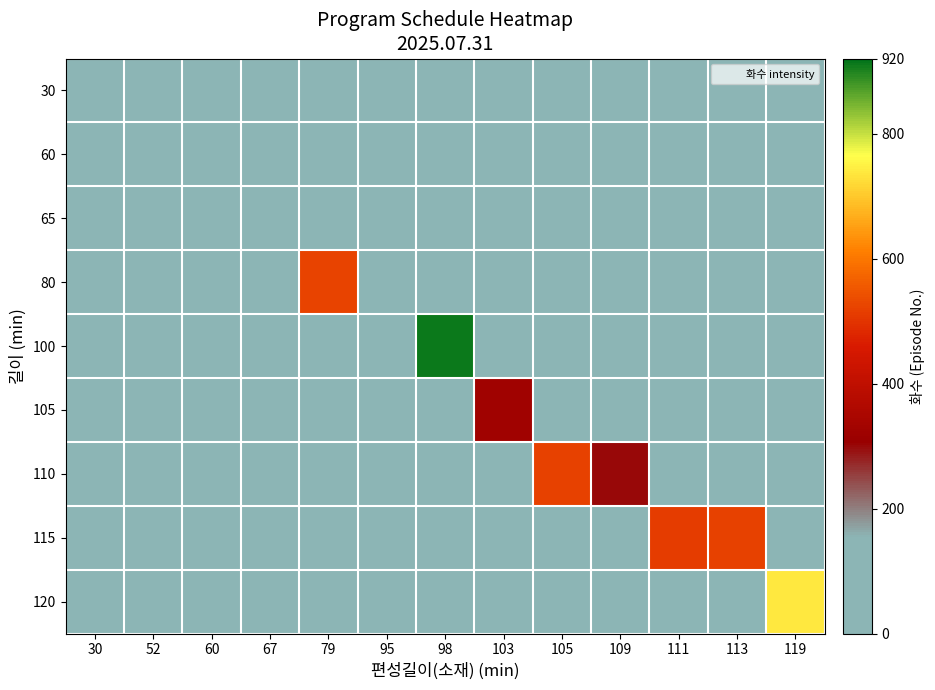

Reading left to right, extract all data points from this chart.

30: 30=3	52=0	60=0	67=0	79=0	95=0	98=0	103=0	105=0	109=0	111=0	113=0	119=0
60: 30=0	52=32	60=0	67=0	79=0	95=0	98=0	103=0	105=0	109=0	111=0	113=0	119=0
65: 30=0	52=0	60=8	67=3	79=0	95=0	98=0	103=0	105=0	109=0	111=0	113=0	119=0
80: 30=0	52=0	60=0	67=0	79=523	95=0	98=0	103=0	105=0	109=0	111=0	113=0	119=0
100: 30=0	52=0	60=0	67=0	79=0	95=11	98=912	103=0	105=0	109=0	111=0	113=0	119=0
105: 30=0	52=0	60=0	67=0	79=0	95=0	98=0	103=325	105=0	109=0	111=0	113=0	119=0
110: 30=0	52=0	60=0	67=0	79=0	95=0	98=0	103=0	105=520	109=301	111=0	113=0	119=0
115: 30=0	52=0	60=0	67=0	79=0	95=0	98=0	103=0	105=0	109=0	111=511	113=520	119=0
120: 30=0	52=0	60=0	67=0	79=0	95=0	98=0	103=0	105=0	109=0	111=0	113=0	119=738